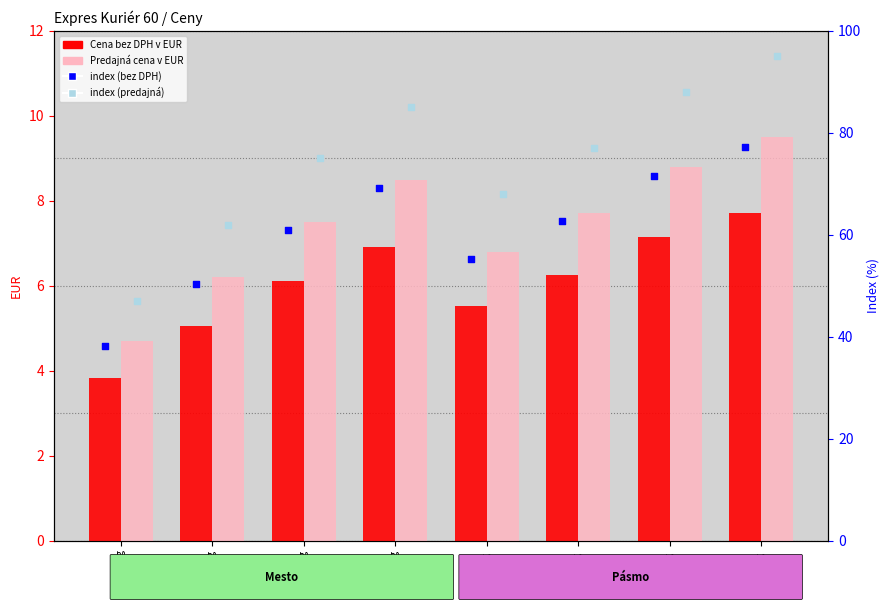

Which series reaches the minimum Y coordinate?

Cena bez DPH v EUR